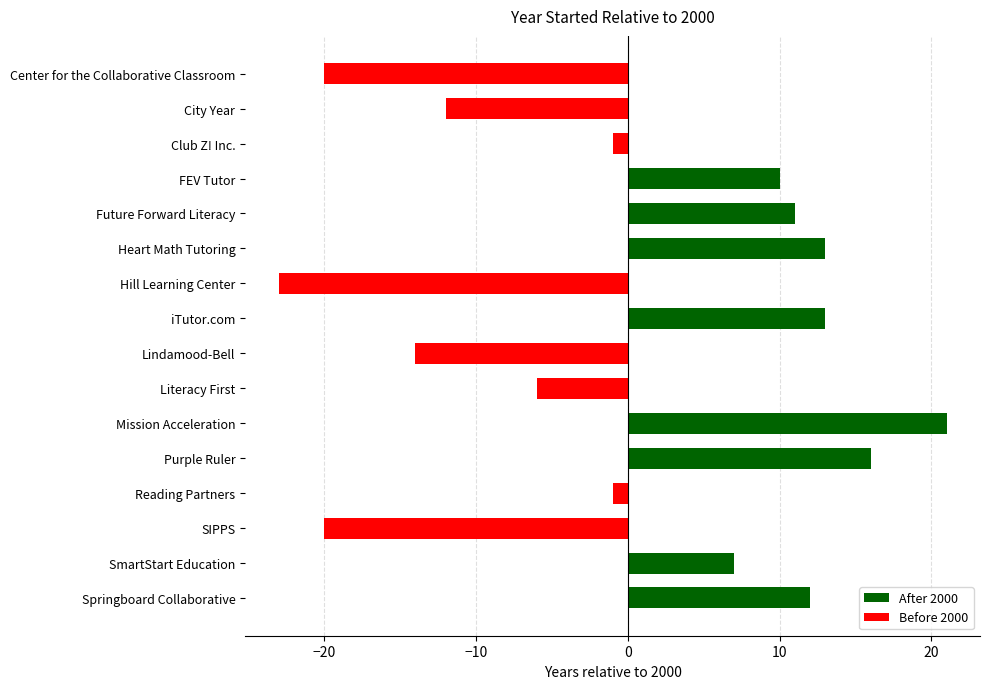

Is it true that the value at Hill Learning Center is -40?

False